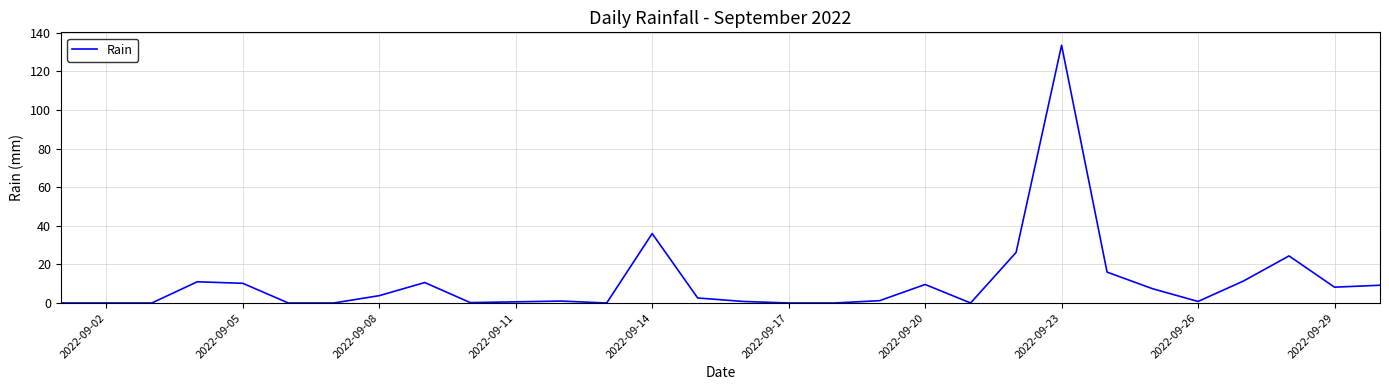

What is the sum of all values?

324.8